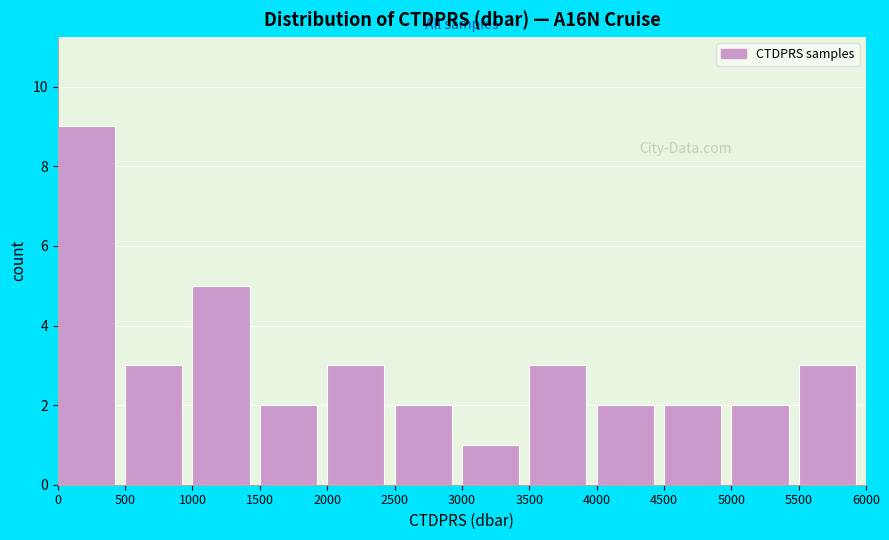

What is the height of the bar covering 3000 to 3500 on the x-axis? The values are not printed on the chart, so give them approximately, as read against the axis.

1